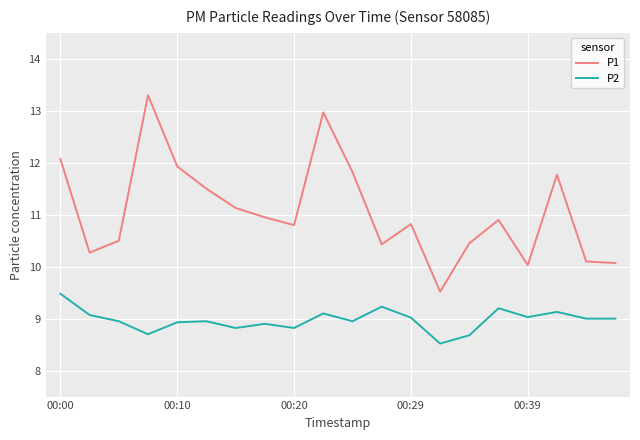

What is the sum of all P1 values?

221.3